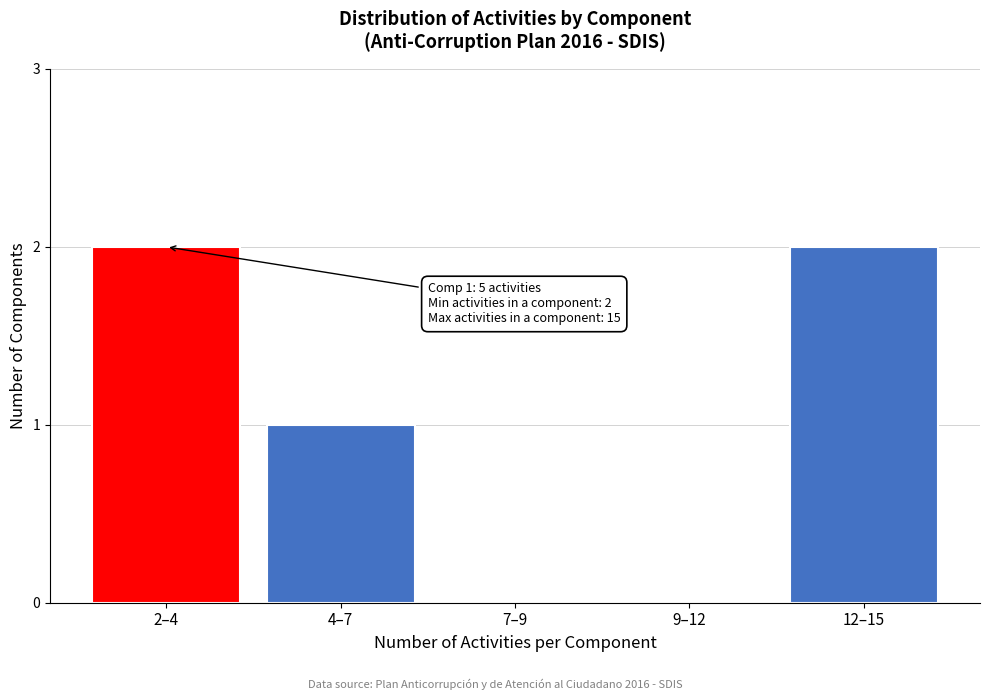

Reading left to right, transcribe all the data shown in this chart.

2–4=2	4–7=1	7–9=0	9–12=0	12–15=2